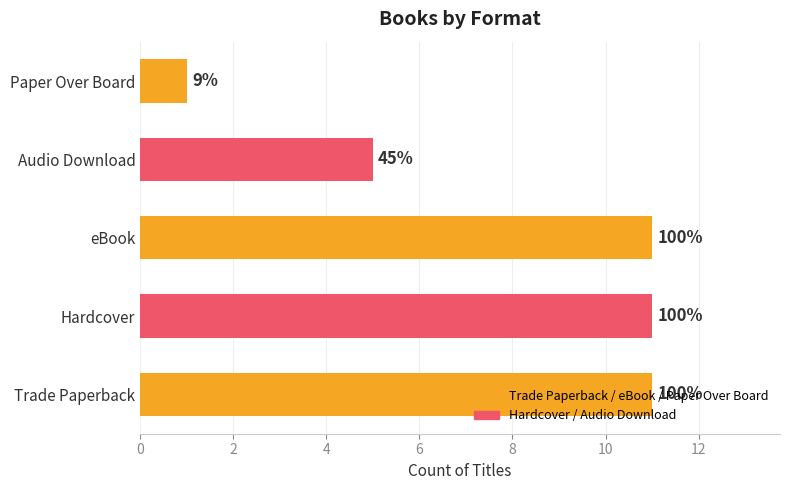

Does the chart contain any negative values?

No